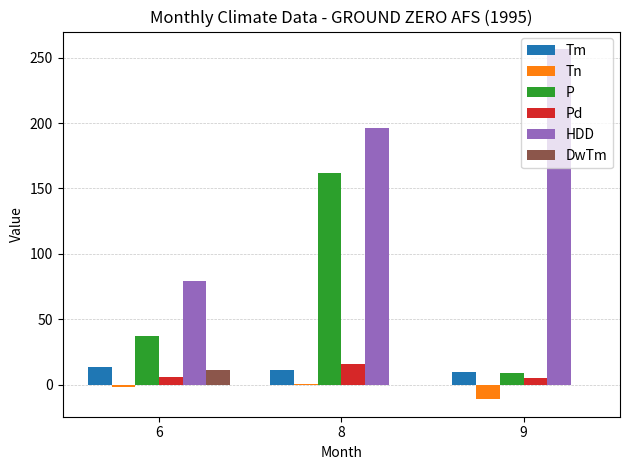

What is the sum of the Pd values at 6 and 8?

22.0